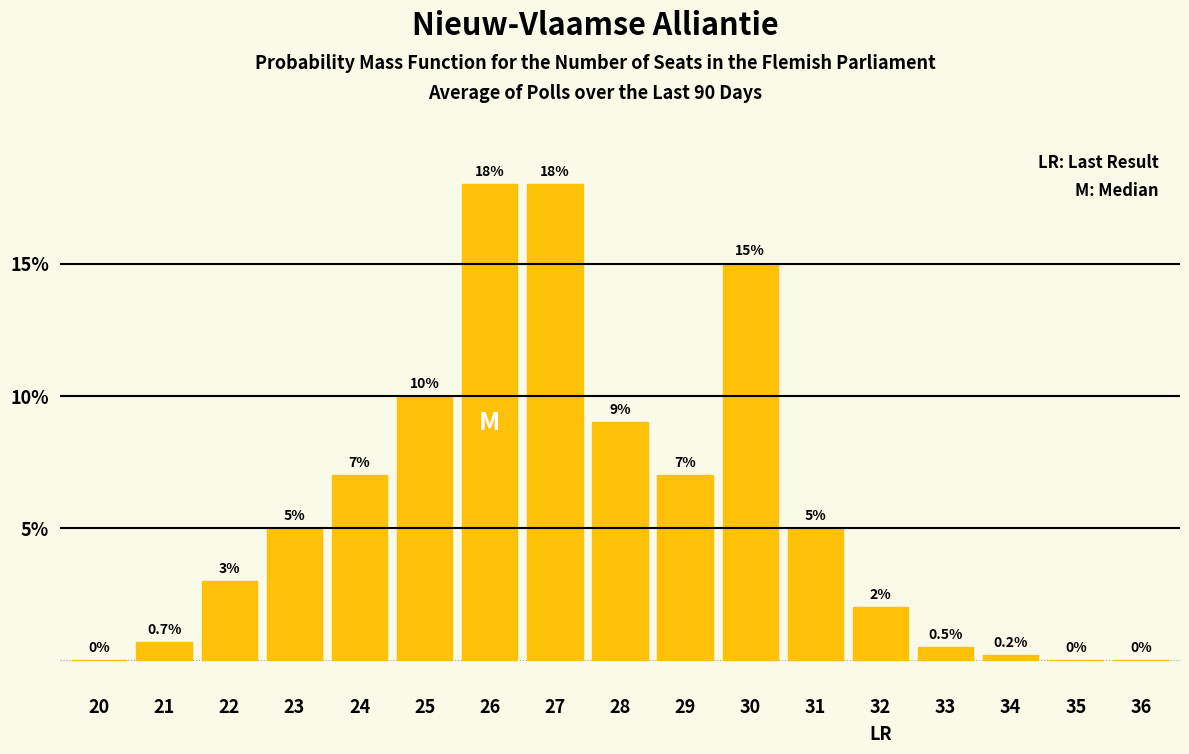

Are the bars horizontal?

No